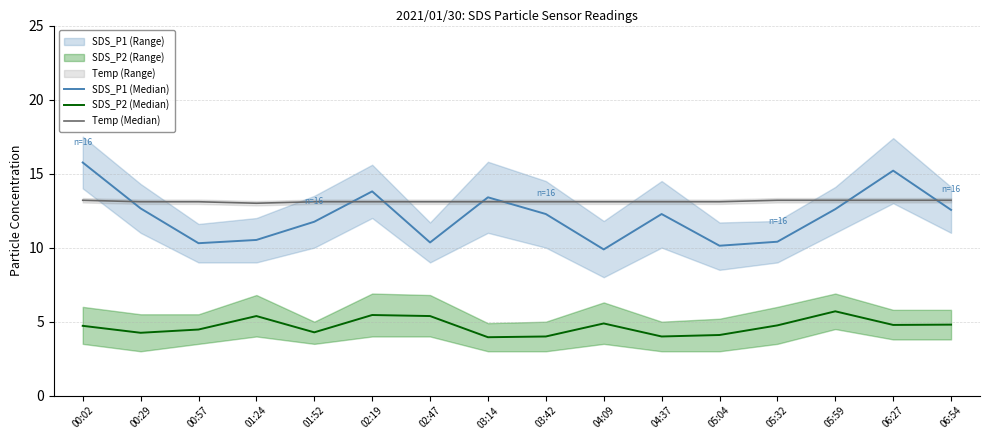

The value of Temp (Median) at 04:09 is 13.1. True or false?

True